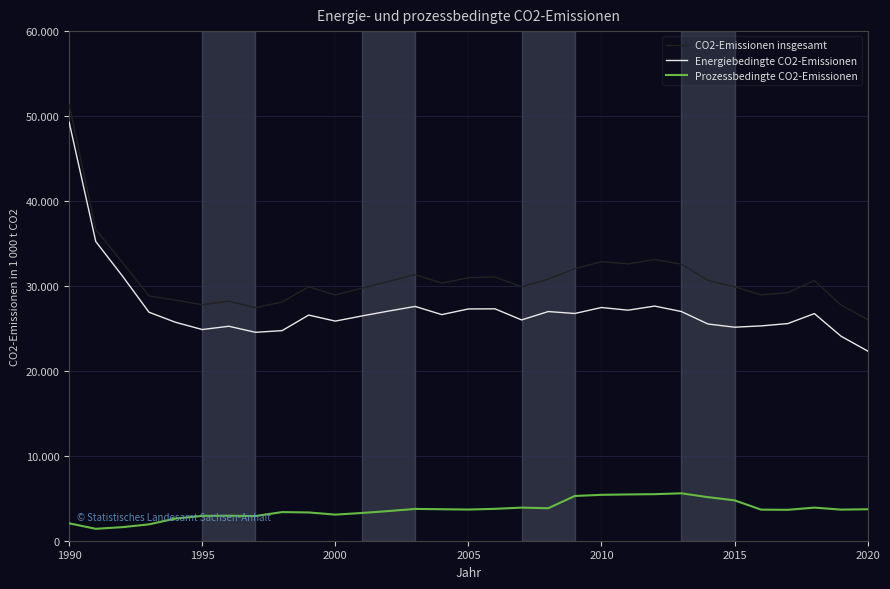

Does the chart display data point markers on the line(s)?

No